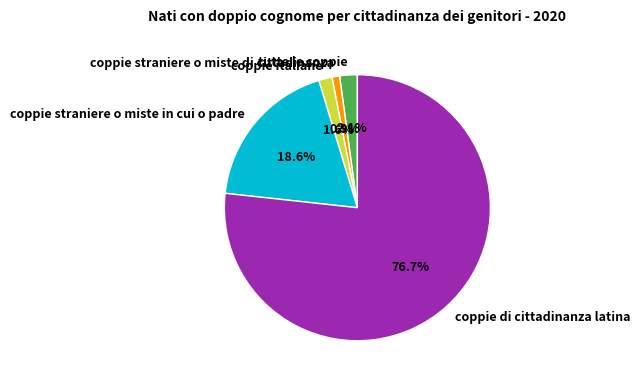

To the nearest percent, what percentage of the pie is tutte le coppie?

2%